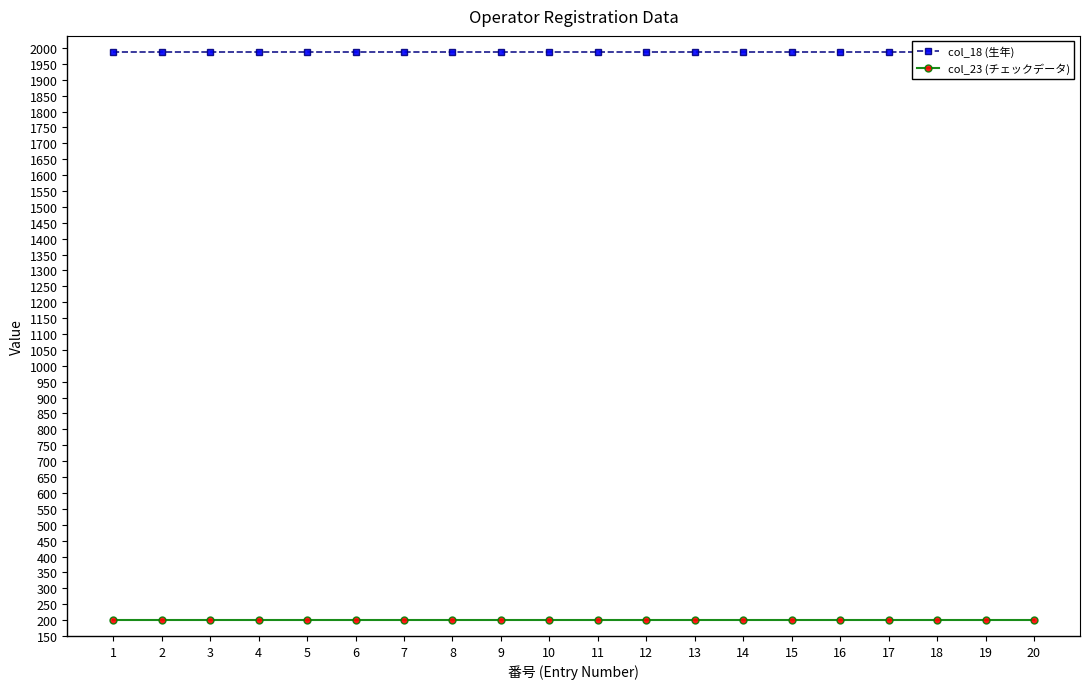

Reading left to right, what are all the values shown in this chart?

col_18 (生年): 1988	1988	1988	1988	1988	1988	1988	1988	1988	1988	1988	1988	1988	1988	1988	1988	1988	1988	1988	1988
col_23 (チェックデータ): 200	200	200	200	200	200	200	200	200	200	200	200	200	200	200	200	200	200	200	200